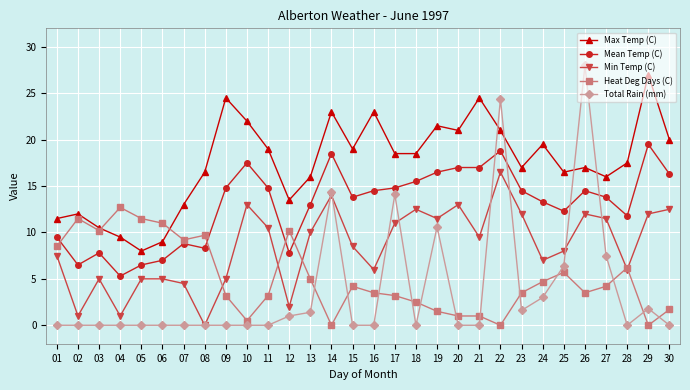

What is the sum of the Mean Temp (C) values at 29 and 17?

34.3